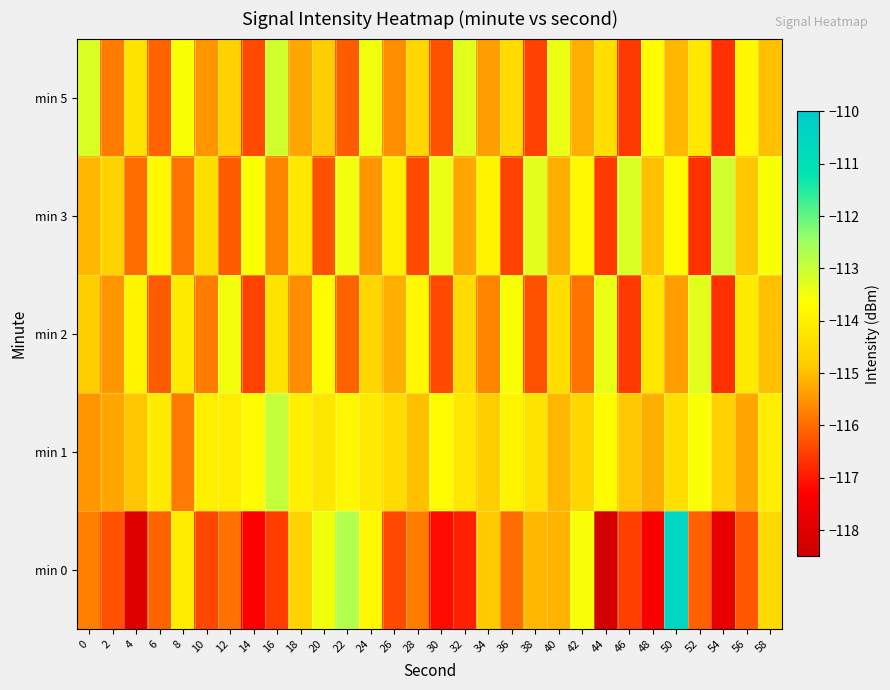

Reading left to right, transcribe all the data shown in this chart.

min 0: 0=-115.8	2=-116.3	4=-118.1	6=-116.1	8=-114.1	10=-116.4	12=-115.9	14=-117.3	16=-116.6	18=-114.7	20=-113.5	22=-112.7	24=-113.8	26=-116.4	28=-115.8	30=-117.2	32=-116.9	34=-114.9	36=-116.0	38=-115.1	40=-115.2	42=-113.6	44=-118.3	46=-116.5	48=-117.4	50=-110.5	52=-116.1	54=-117.8	56=-116.2	58=-114.6
min 1: 0=-115.5	2=-115.3	4=-114.9	6=-114.1	8=-115.8	10=-114.0	12=-114.0	14=-113.7	16=-112.9	18=-114.0	20=-114.2	22=-113.8	24=-114.1	26=-114.5	28=-115.0	30=-113.8	32=-114.2	34=-114.8	36=-113.9	38=-114.3	40=-115.1	42=-114.6	44=-113.7	46=-114.9	48=-115.2	50=-114.4	52=-113.6	54=-114.7	56=-115.3	58=-114.0
min 2: 0=-114.8	2=-115.5	4=-113.9	6=-116.2	8=-114.1	10=-115.8	12=-113.5	14=-116.5	16=-114.3	18=-115.6	20=-113.7	22=-116.1	24=-114.6	26=-115.2	28=-113.8	30=-116.4	32=-114.5	34=-115.7	36=-113.6	38=-116.3	40=-114.4	42=-115.9	44=-113.4	46=-116.6	48=-114.2	50=-115.4	52=-113.3	54=-116.7	56=-114.1	58=-115.0
min 3: 0=-115.1	2=-114.7	4=-116.0	6=-113.8	8=-115.9	10=-114.4	12=-116.2	14=-113.6	16=-115.7	18=-114.2	20=-116.3	22=-113.5	24=-115.5	26=-114.0	28=-116.4	30=-113.4	32=-115.3	34=-113.9	36=-116.5	38=-113.3	40=-115.2	42=-113.8	44=-116.6	46=-113.2	48=-115.0	50=-113.7	52=-116.7	54=-113.1	56=-114.9	58=-113.6
min 5: 0=-113.2	2=-115.8	4=-114.3	6=-116.1	8=-113.6	10=-115.5	12=-114.7	14=-116.4	16=-113.1	18=-115.3	20=-114.8	22=-116.2	24=-113.5	26=-115.6	28=-114.6	30=-116.3	32=-113.3	34=-115.4	36=-114.5	38=-116.5	40=-113.4	42=-115.2	44=-114.4	46=-116.6	48=-113.7	50=-115.1	52=-114.2	54=-116.7	56=-113.8	58=-115.0